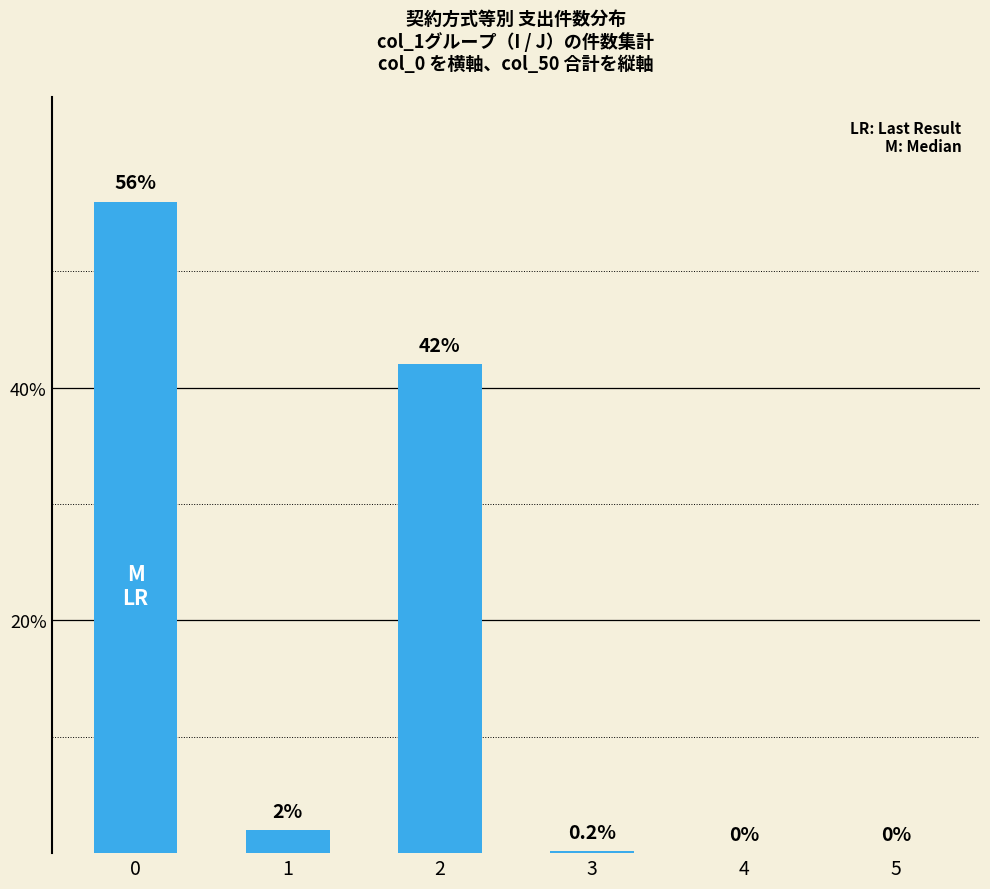

True or false: the data shows 0.0 at 5.

True